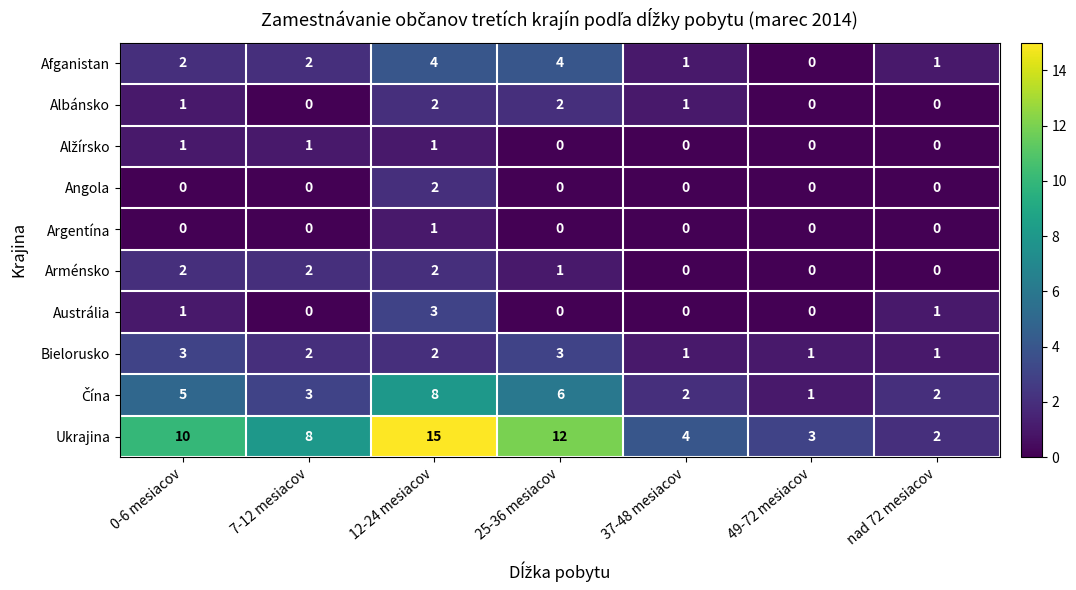

At which label does Arménsko first exceed 1?

0-6 mesiacov